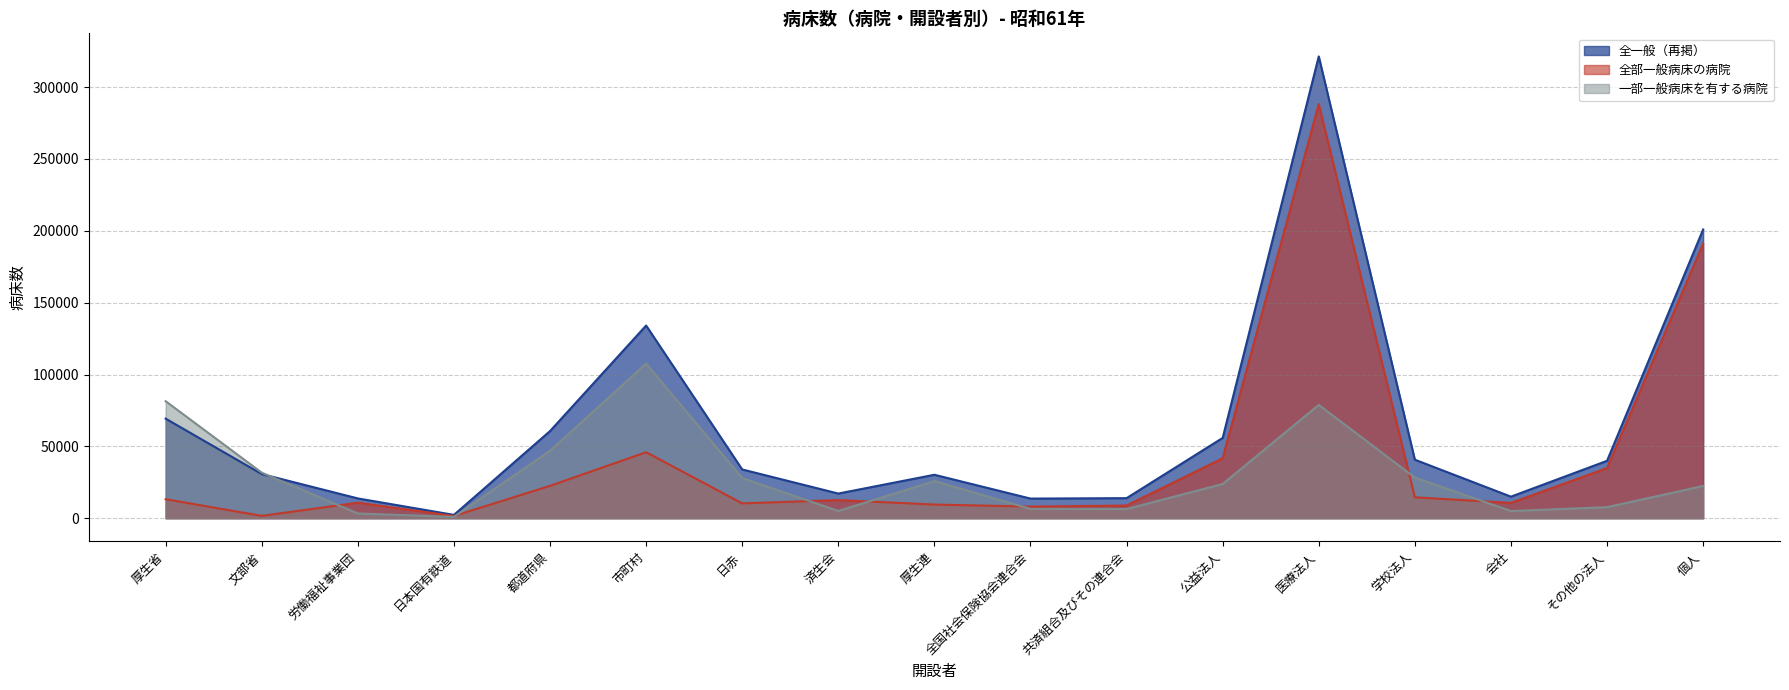

The value of 全一般（再掲） at 労働福祉事業団 is 4537. True or false?

False